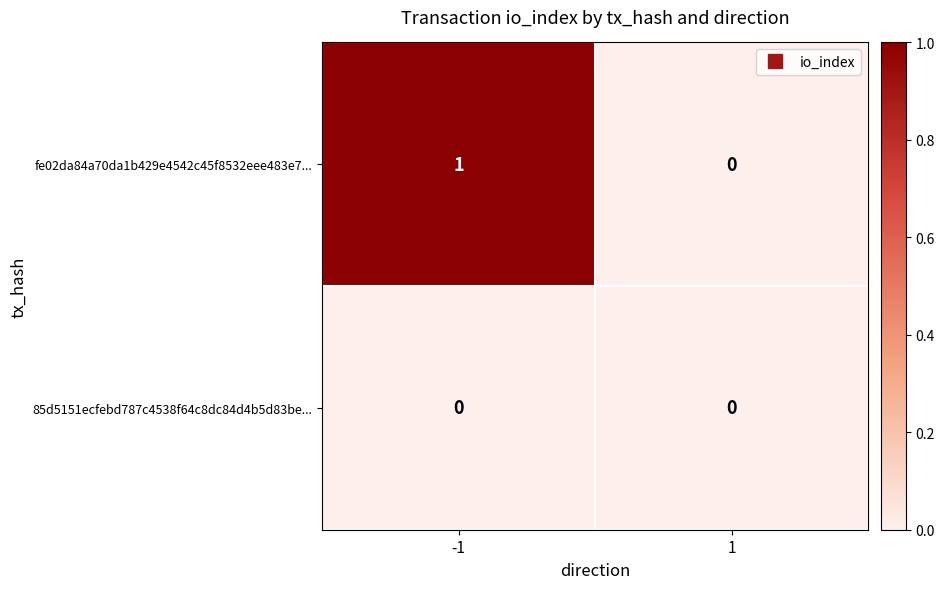

Between -1 and 1, which series saw the biggest shift?

fe02da84a70da1b429e4542c45f8532eee483e7...